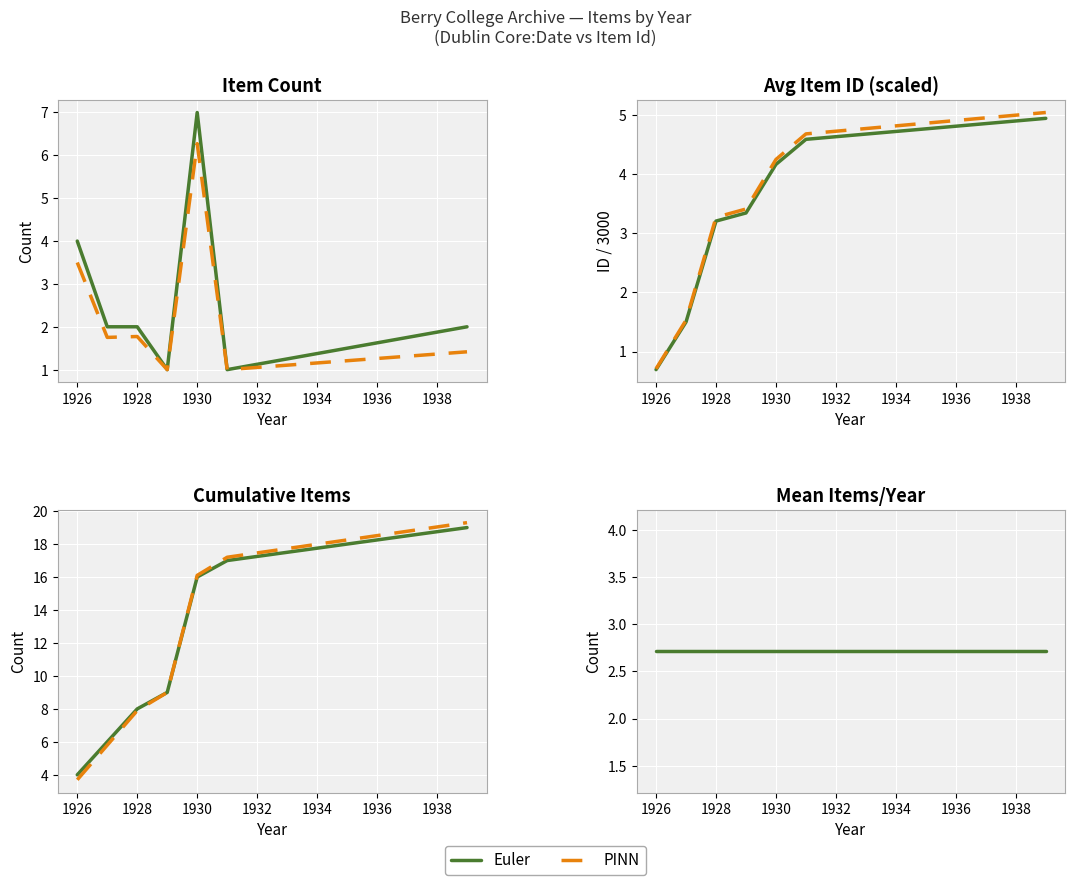

True or false: PINN has more than 2 interior local peaks.

False